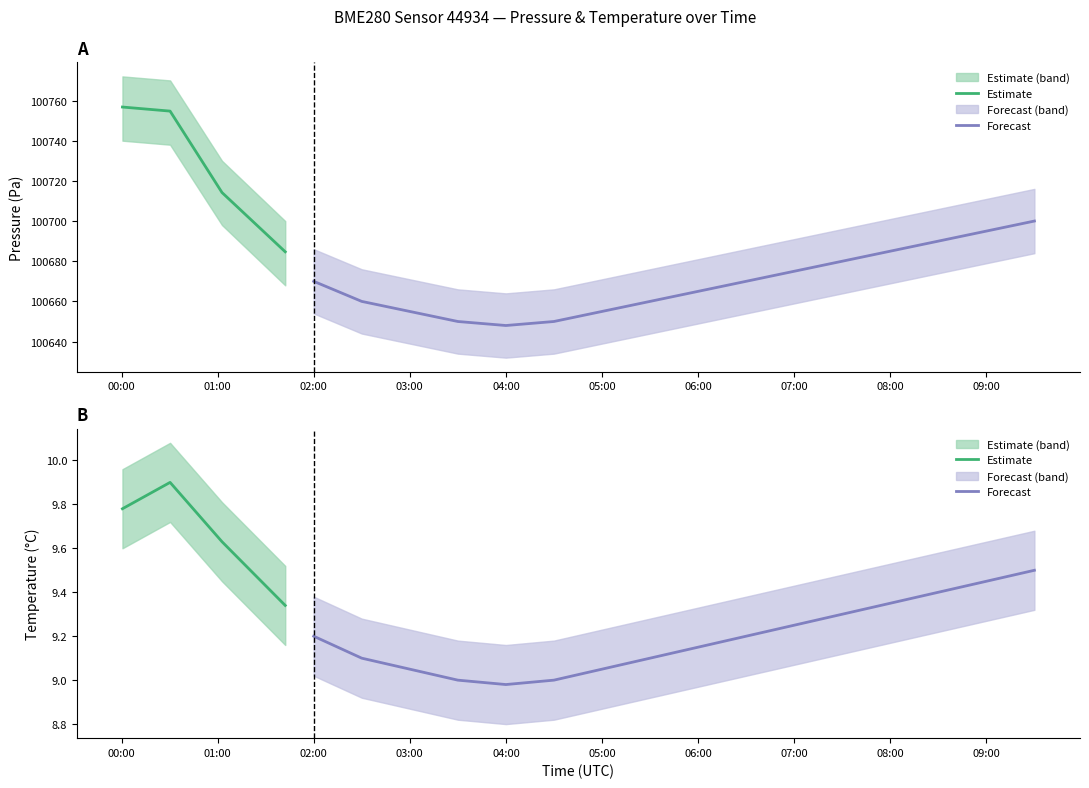

Rank the series at 07:00 from lowest to highest value.

temperature_lower, temperature, temperature_upper, pressure_lower, pressure, pressure_upper